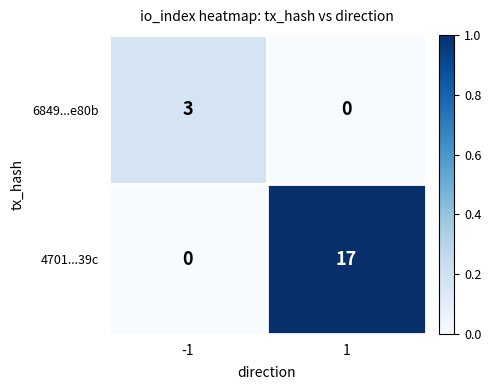

Reading right to left, list all the values displayed in this chart.

6849...e80b: 0	3
4701...39c: 17	0